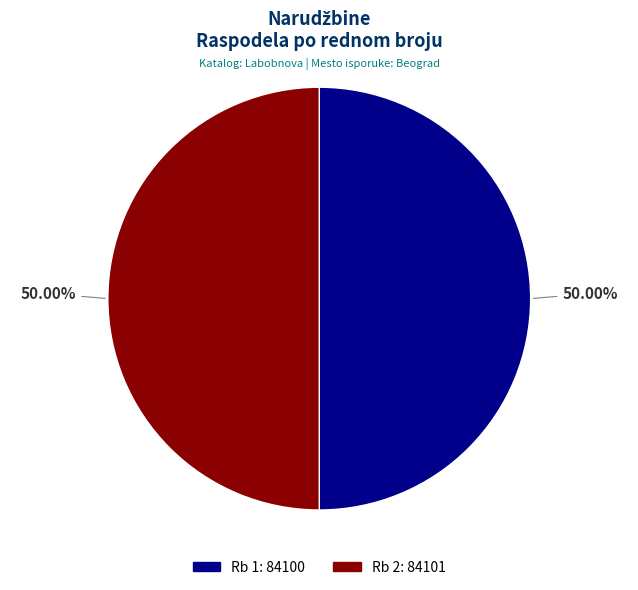

What is the ratio of the value at Rb 1: 84100 to the value at Rb 2: 84101?

1.0